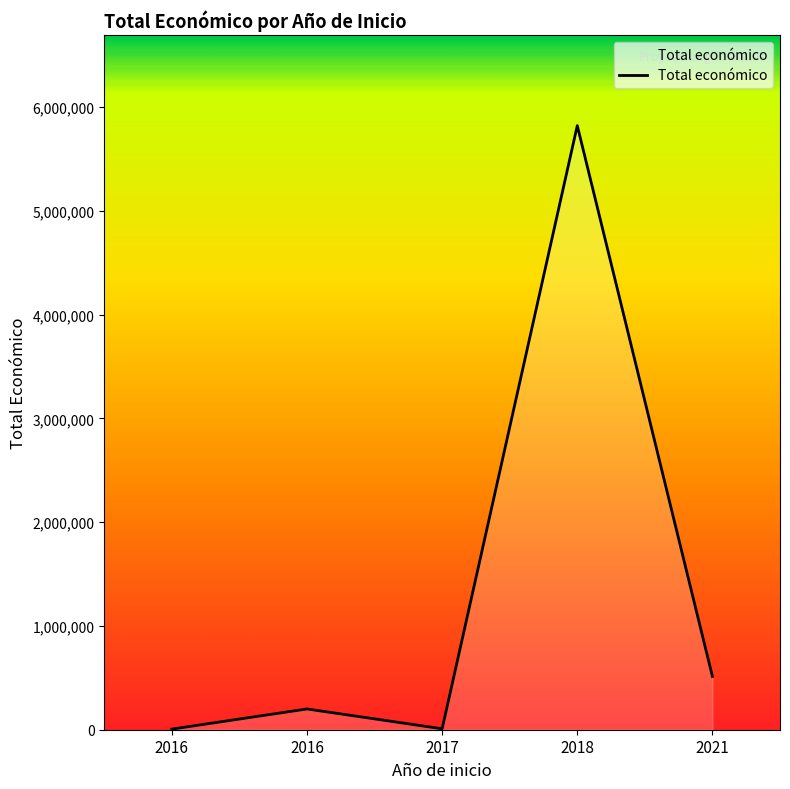

At which label is the value closest to 2912982?

2021